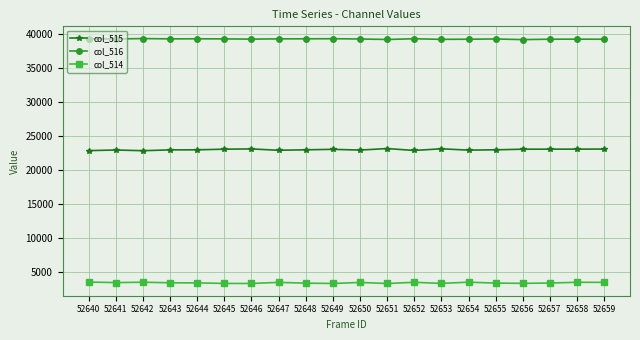

What is the spread (max minus min) of values at 52651?

35932